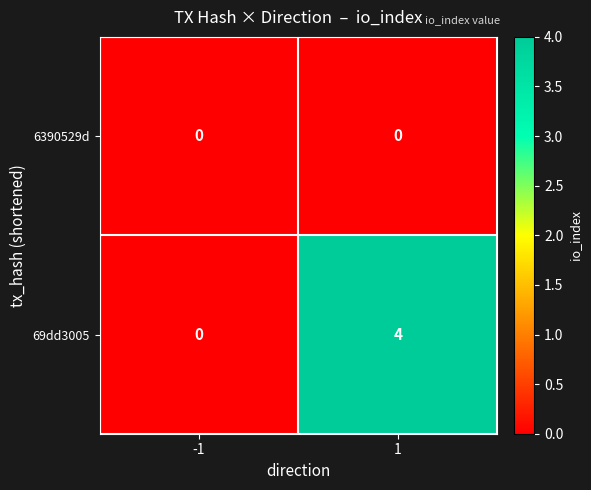

What is the maximum value shown in the chart?

4